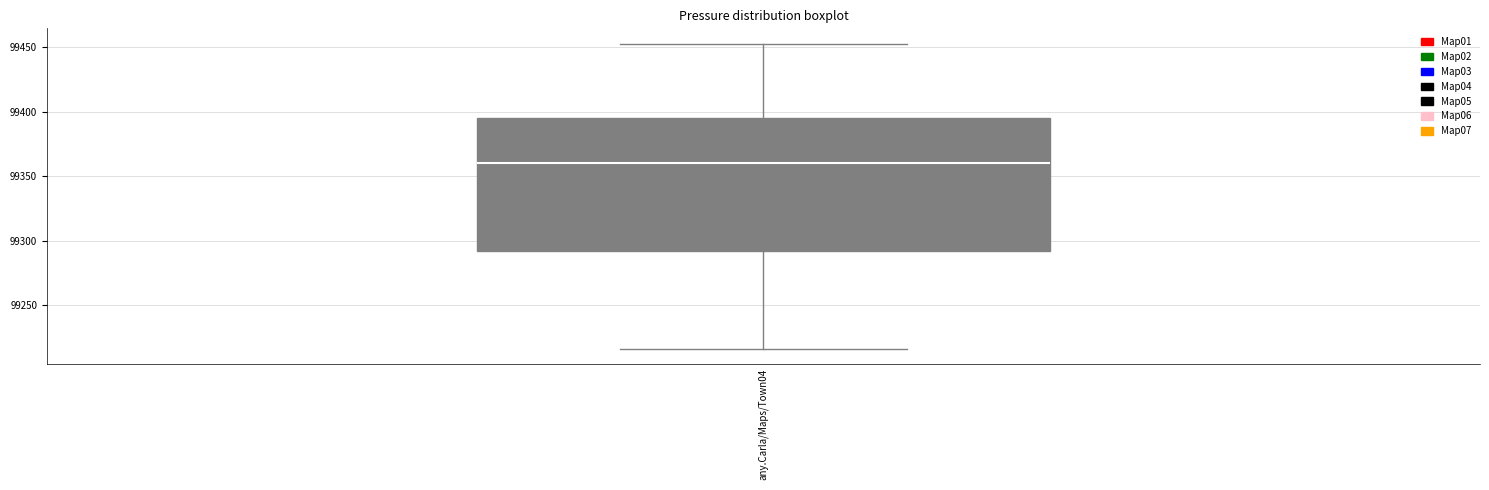

Transcribe this box plot: give where the median line is, the range the box spans, and where the two whiskers end, as read against the y-axis. The values are not printed on the chart, so give them approximately, as read against the axis.

median 99360, box 99290 to 99395, whiskers 99215 to 99455